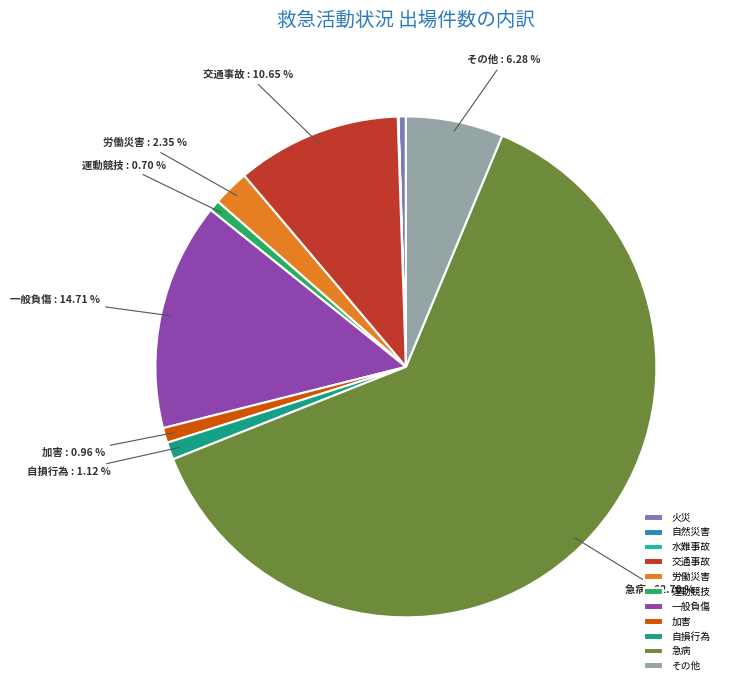

Is the sum of 交通事故 and その他 greater than half?

No